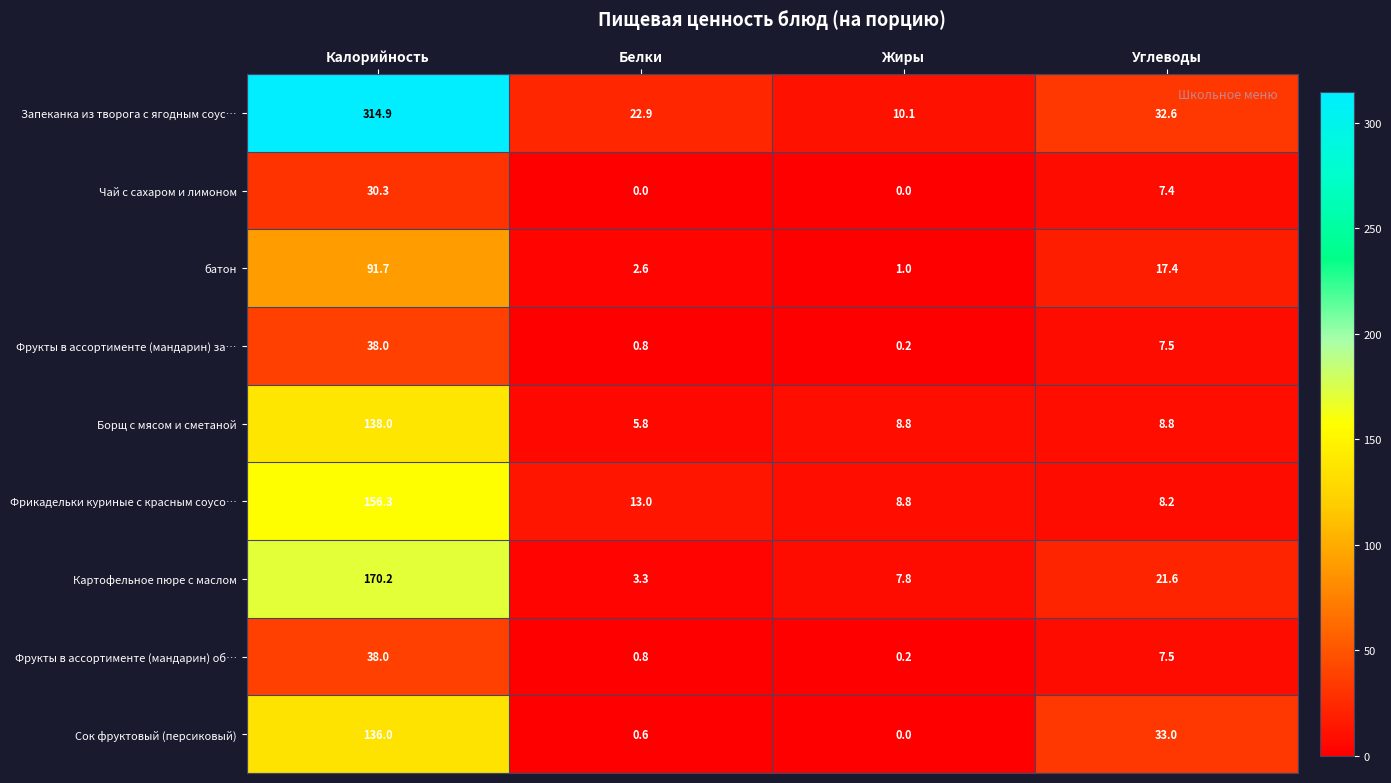

The value of Картофельное пюре с маслом at Калорийность is 170.2. True or false?

True